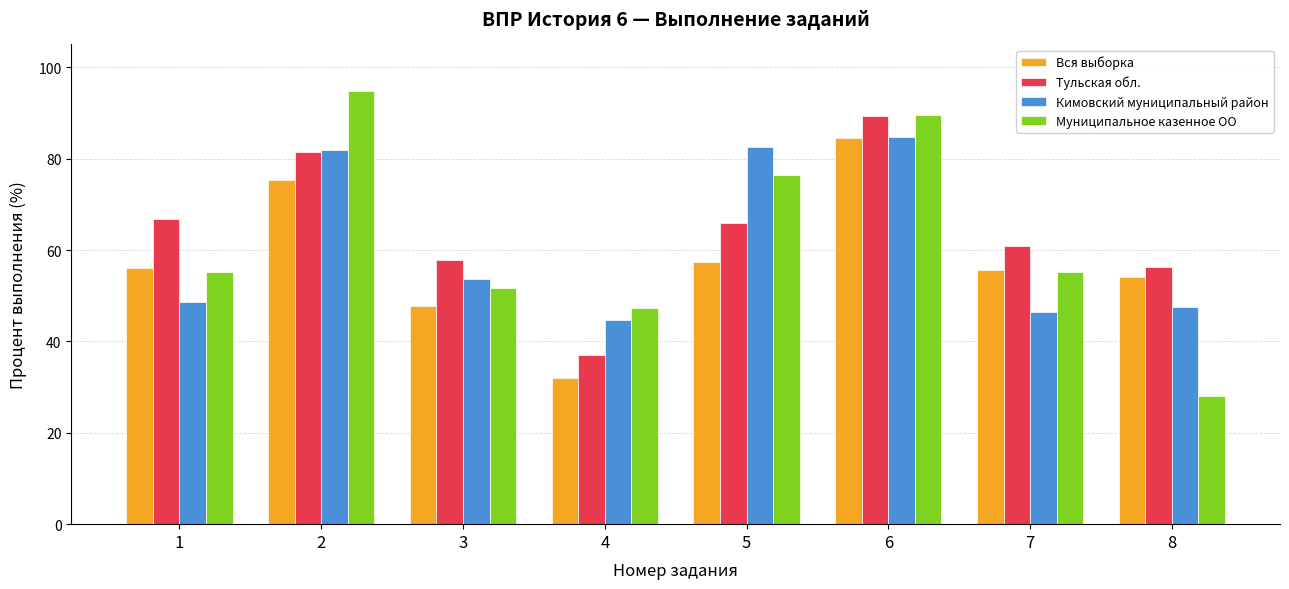

How many bars are there in each group?

4